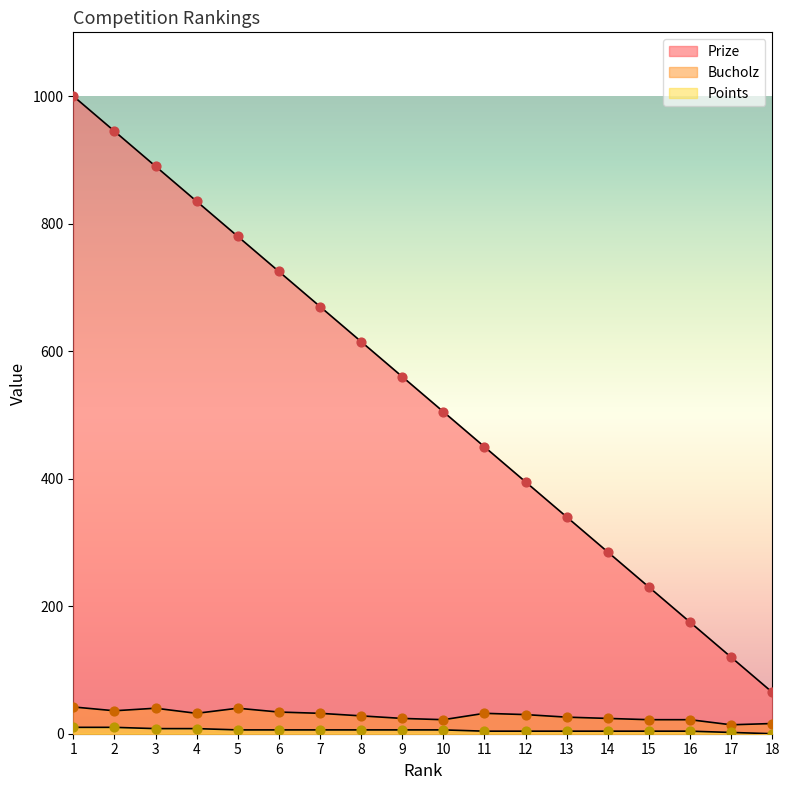

Which series has the largest total across all categories?

Prize